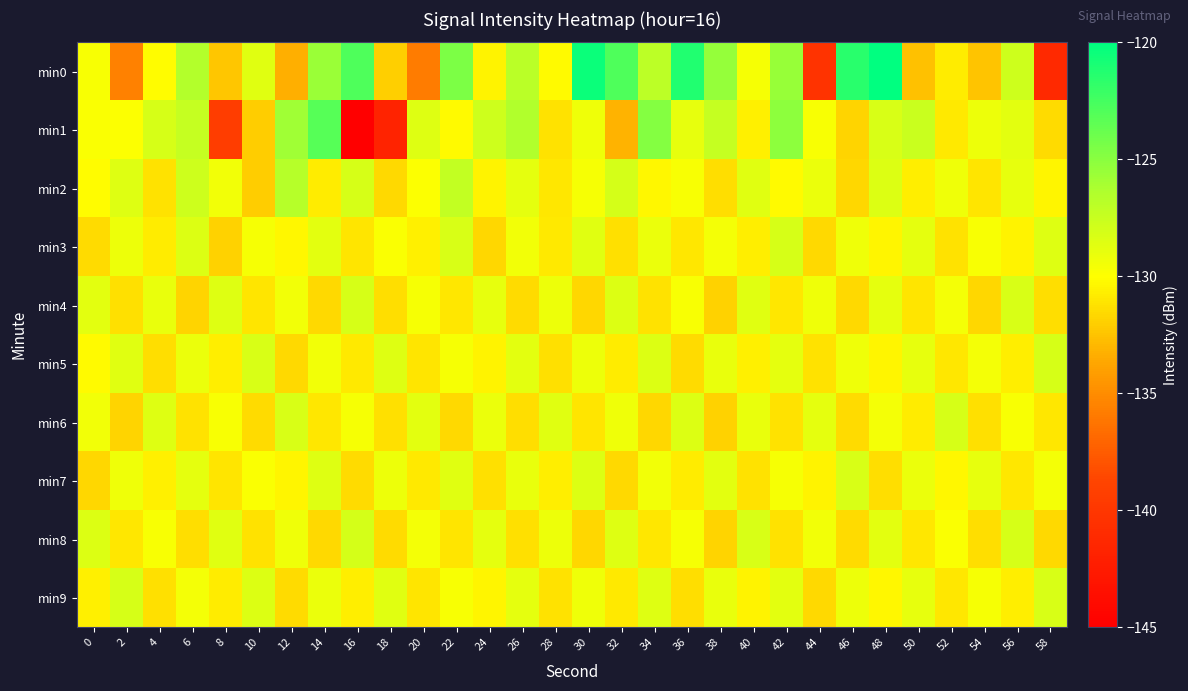

What is the greatest value displayed?

-120.0